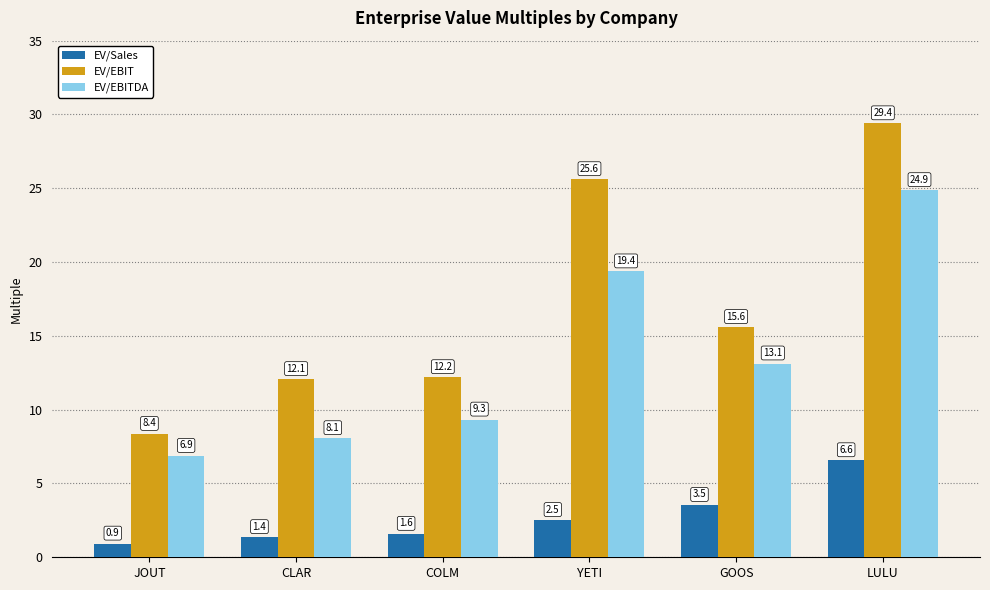

Are the bars grouped side by side (vs. stacked)?

Yes